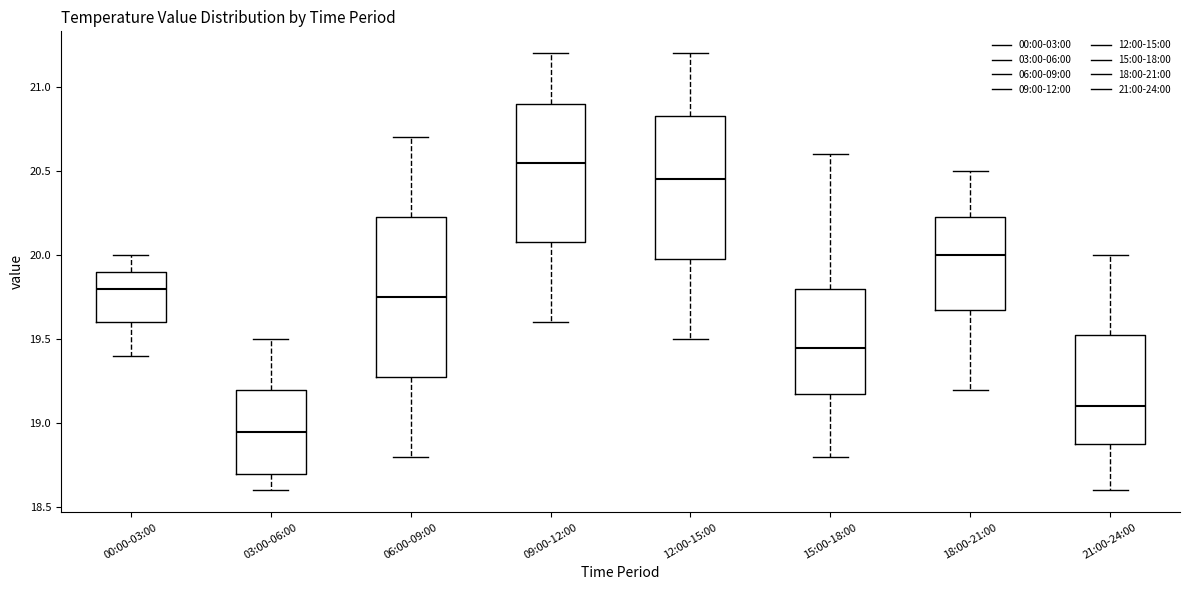

Where does the lower whisker of the box for 21:00-24:00 end on the y-axis? The values are not printed on the chart, so give them approximately, as read against the axis.

18.60